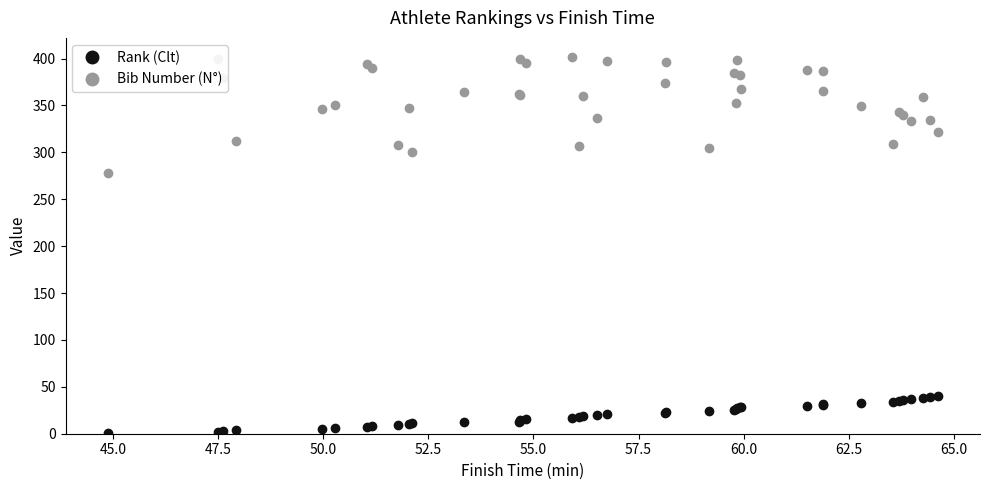

True or false: Bib Number (N°) and Rank (Clt) cross at least once.

False